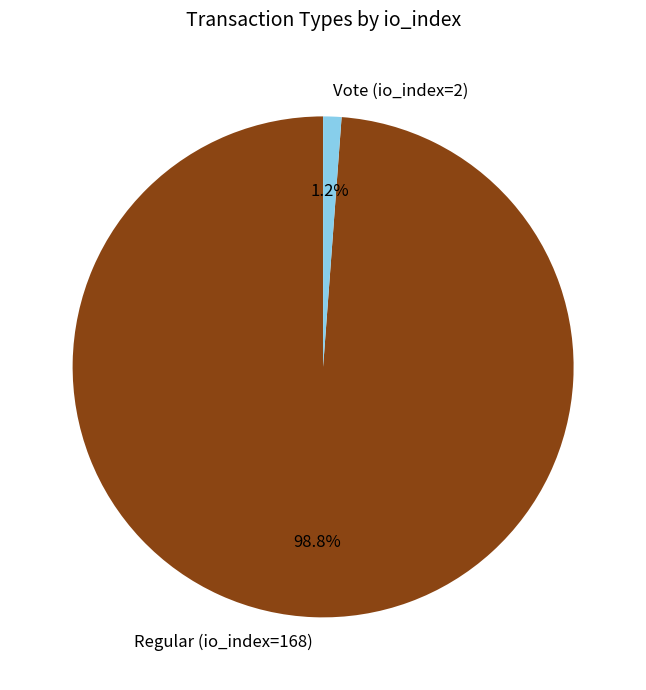

To the nearest percent, what is the difference between the largest and smallest slice percentages?

98%